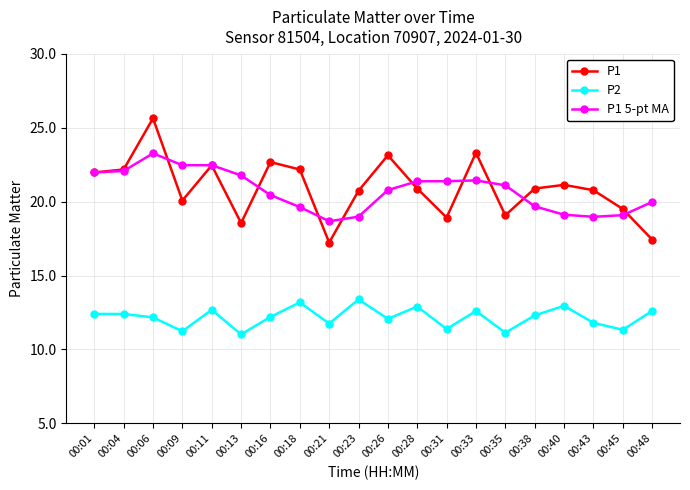

True or false: P1 5-pt MA and P1 cross at least once.

True